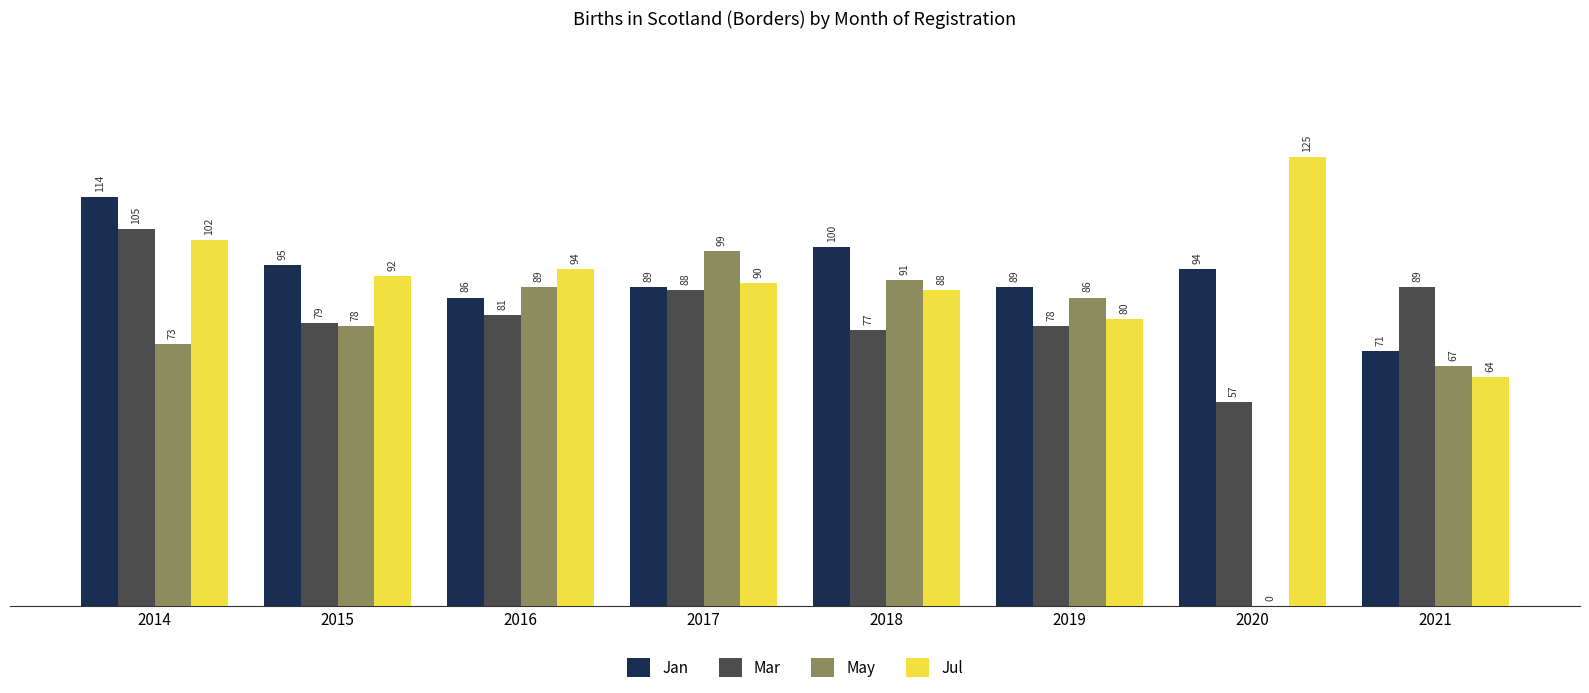

Where is Jan nearest to the value 92?

2020